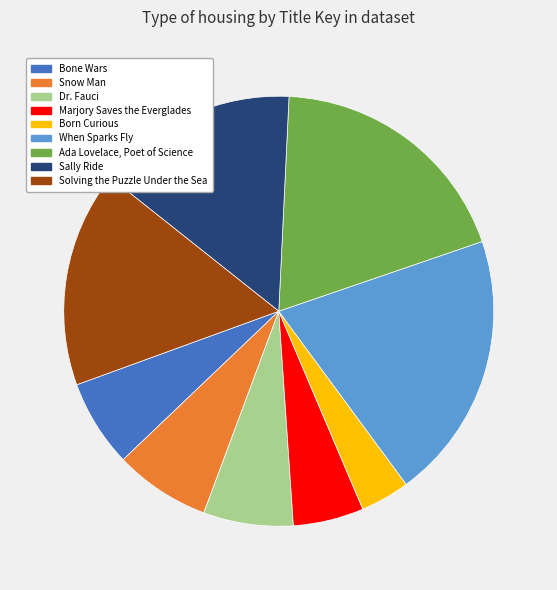

The Dr. Fauci slice represents 15% of the pie. True or false?

False